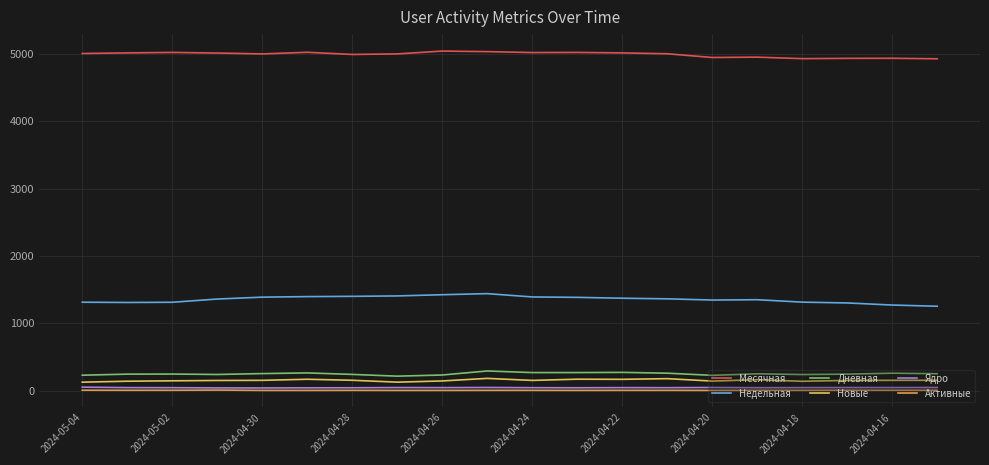

True or false: Новые and Активные intersect in this chart.

False